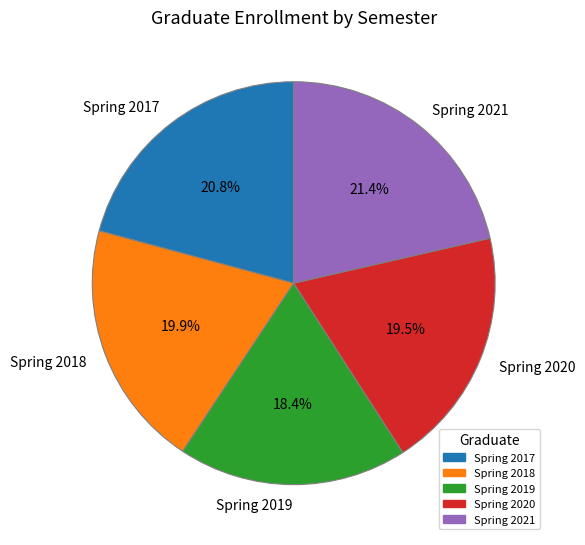

What is the smallest slice in the pie chart?

Spring 2019